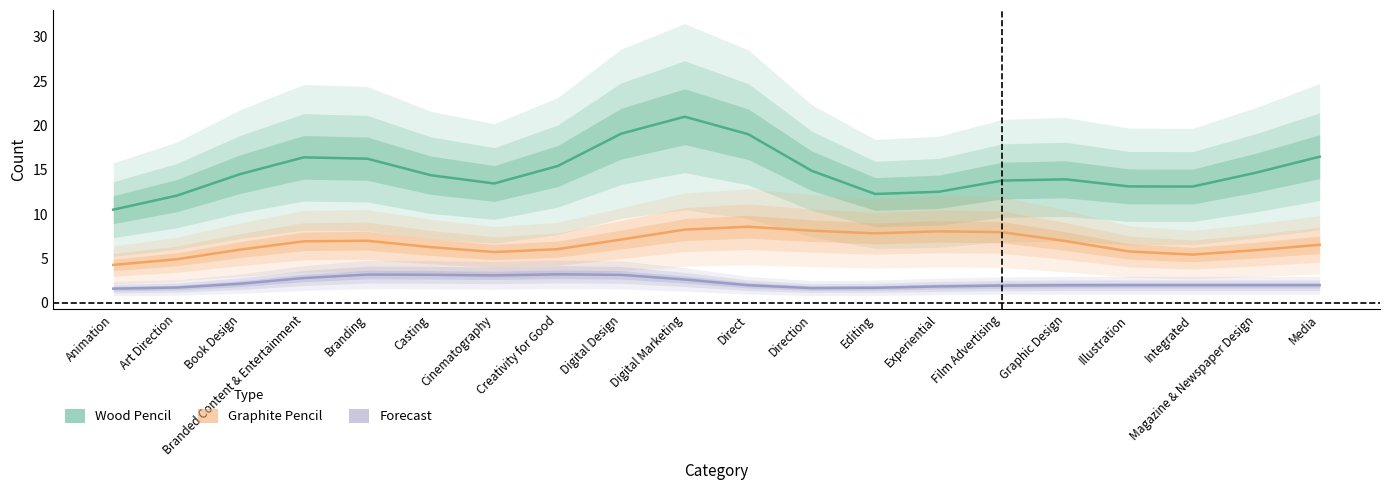

What is the label of the 16th point from the left?

Graphic Design